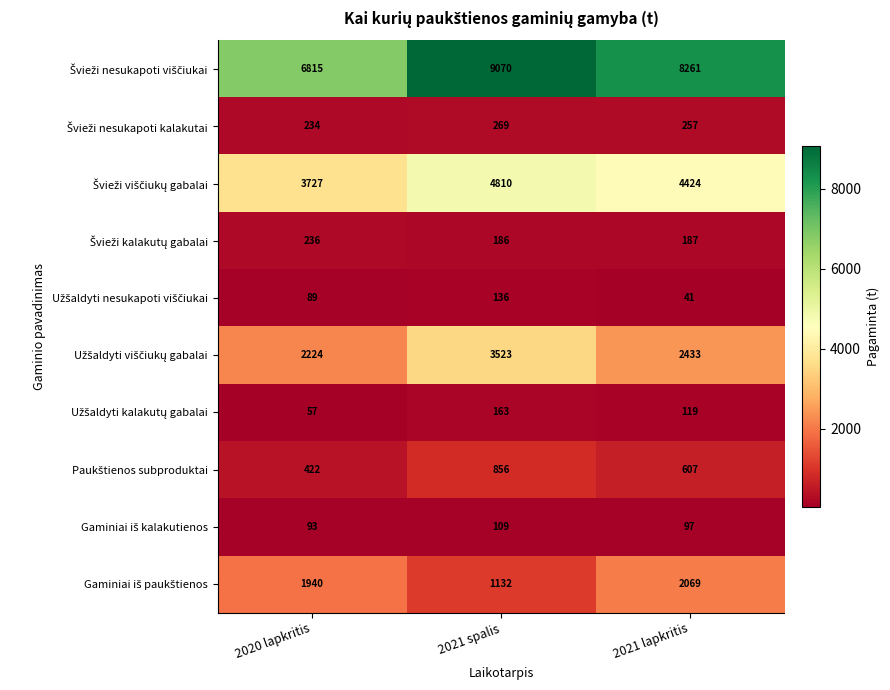

At which category does the chart reach its peak across all series?

2021 spalis